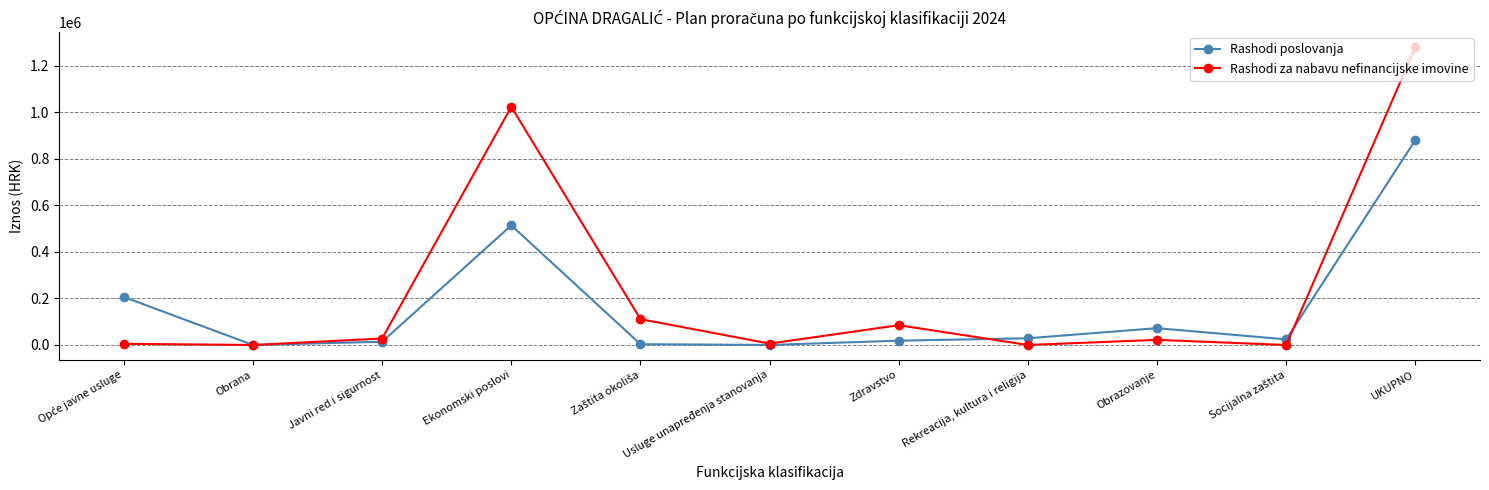

How many values in the Rashodi poslovanja series are below 24060?

5